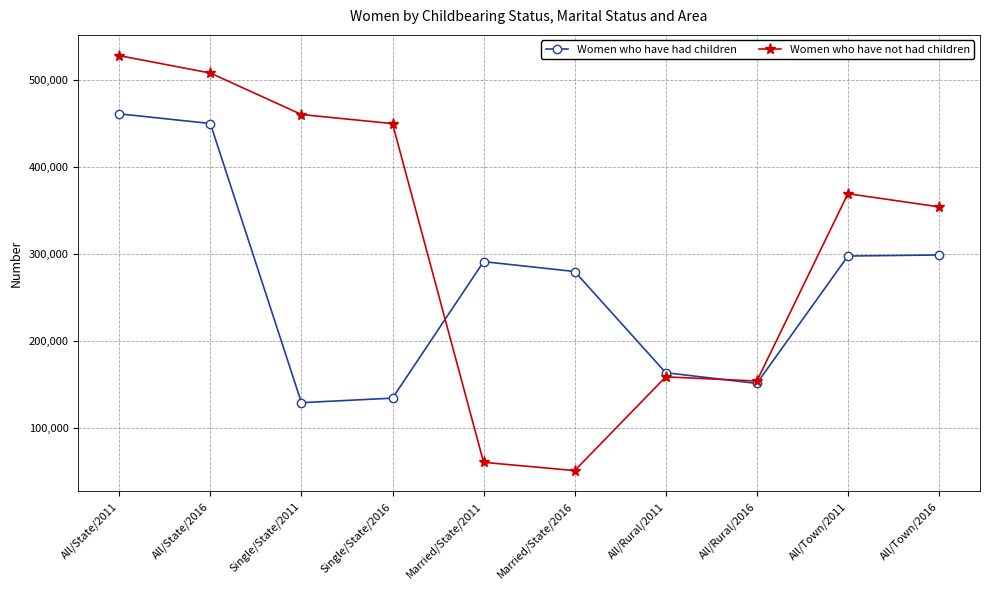

Where do Women who have not had children and Women who have had children first cross each other?

Single/State/2016 and Married/State/2011